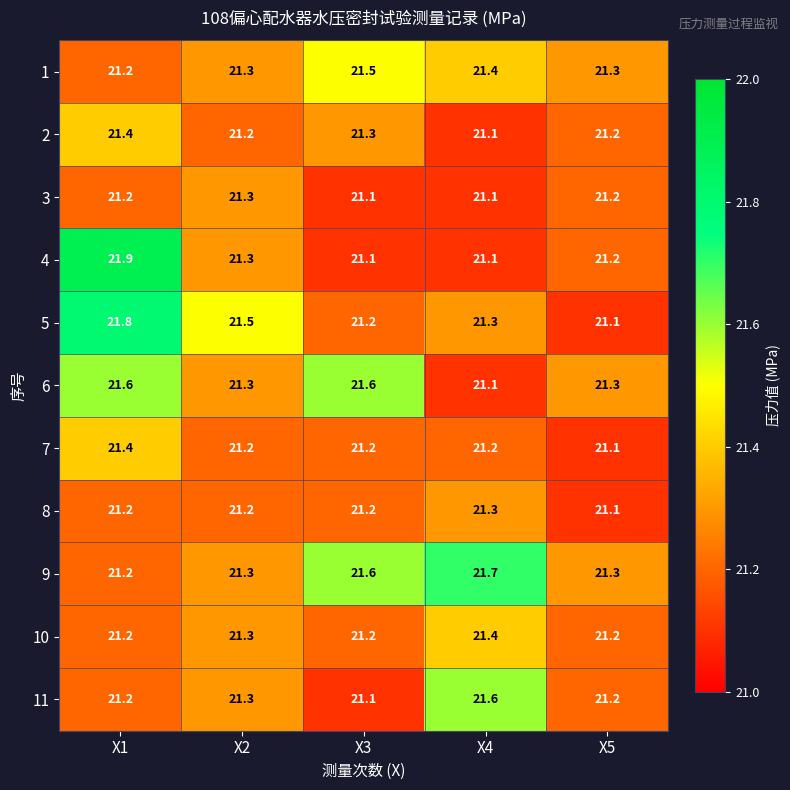

At how many categories does at least one series exceed 21?

5